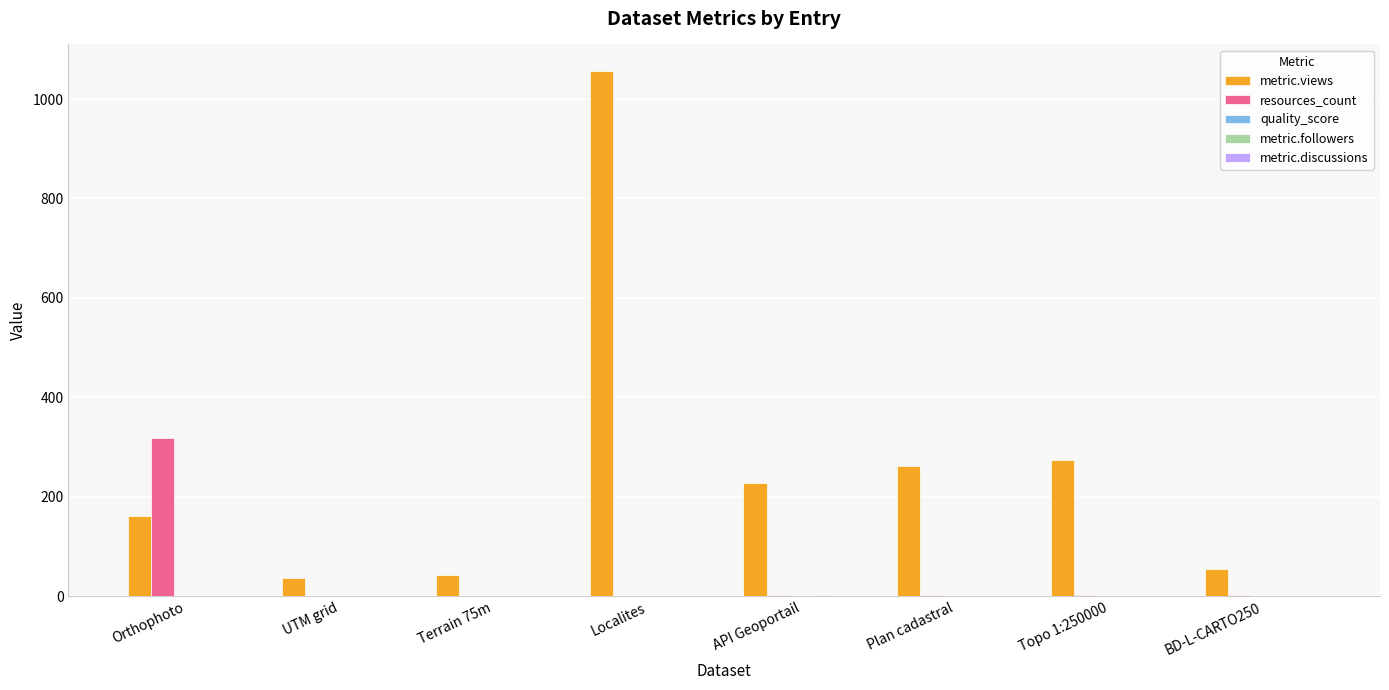

How many groups of bars are there?

8